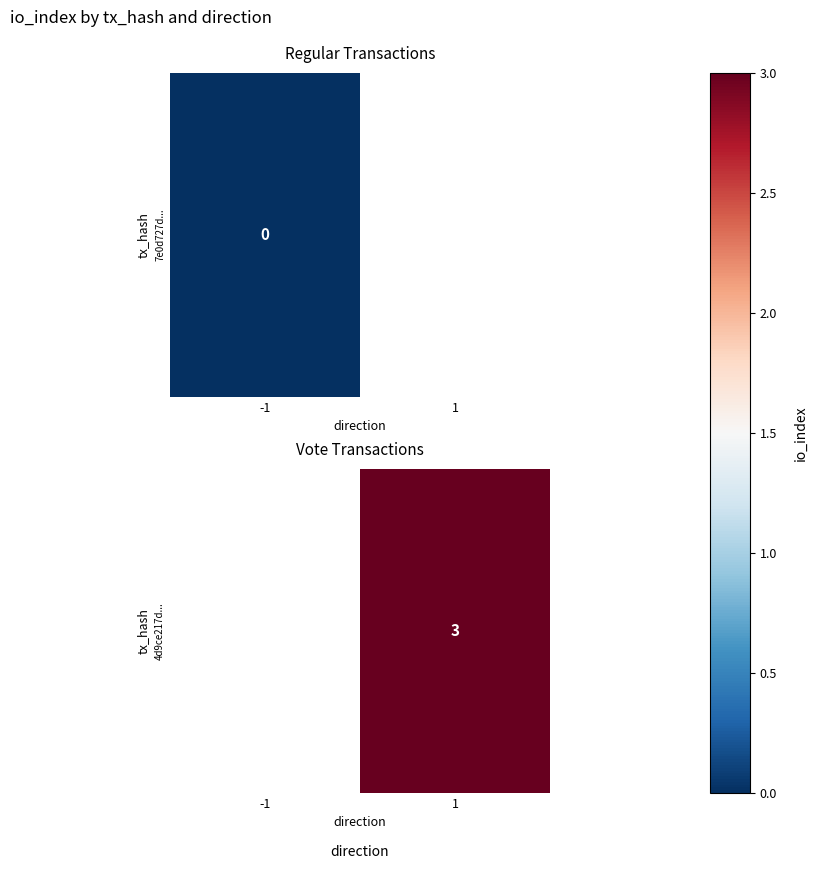

Rank the categories by value from lowest to highest.

-1, 1